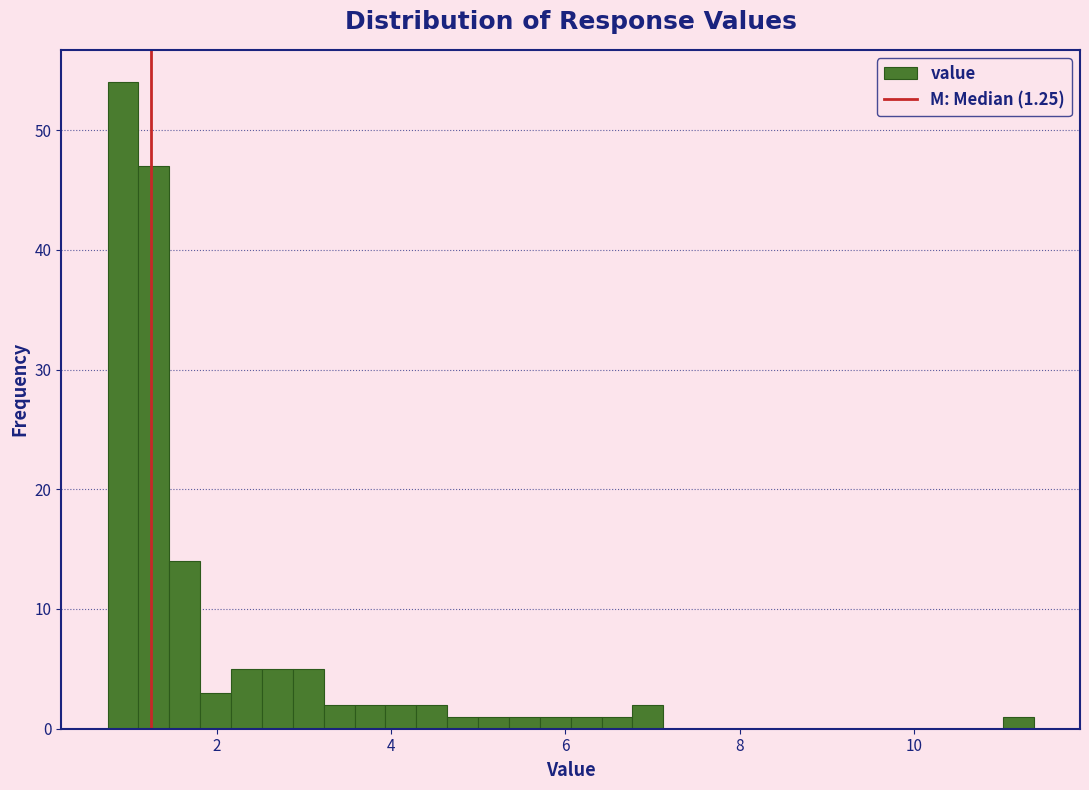

Read against the x-axis, roughly where is the centre of the tallest bar?

1.0